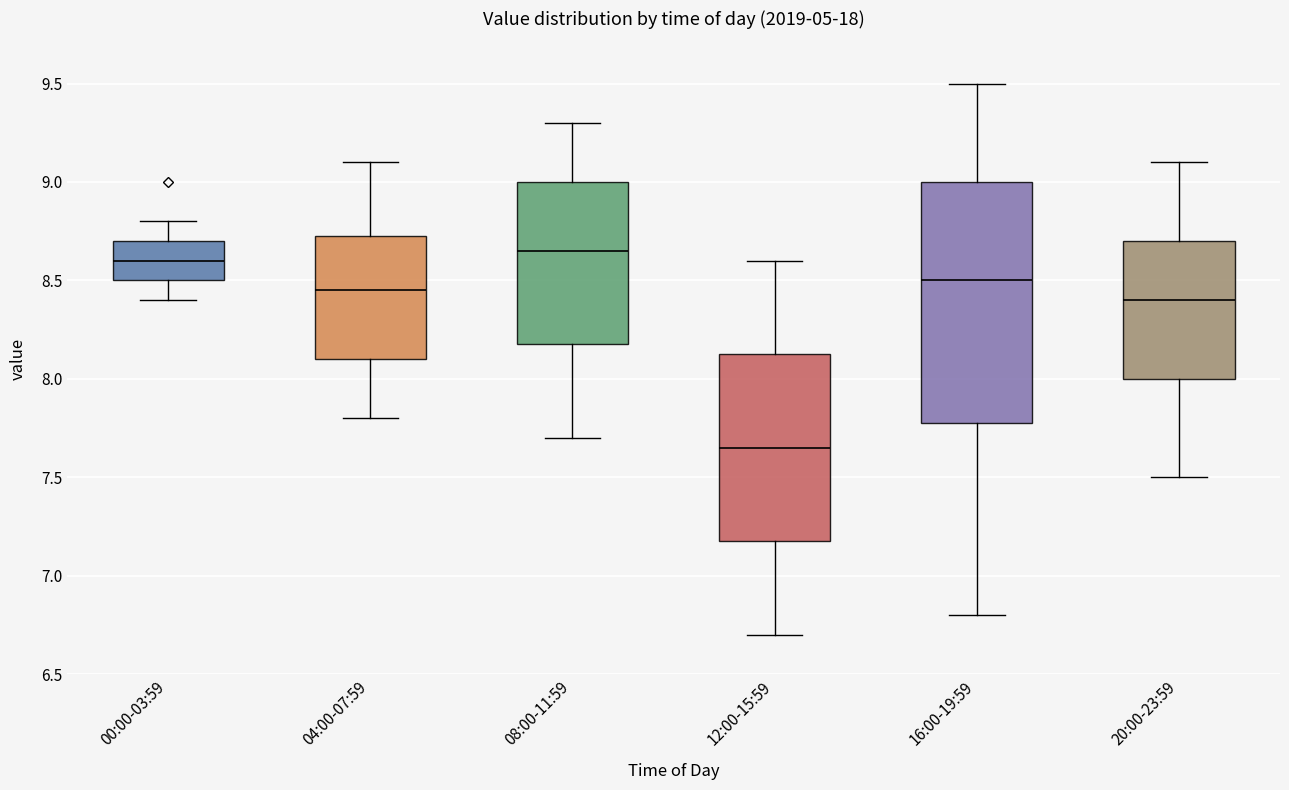

Where is the lower edge of the box for 00:00-03:59 on the y-axis? The values are not printed on the chart, so give them approximately, as read against the axis.

8.50